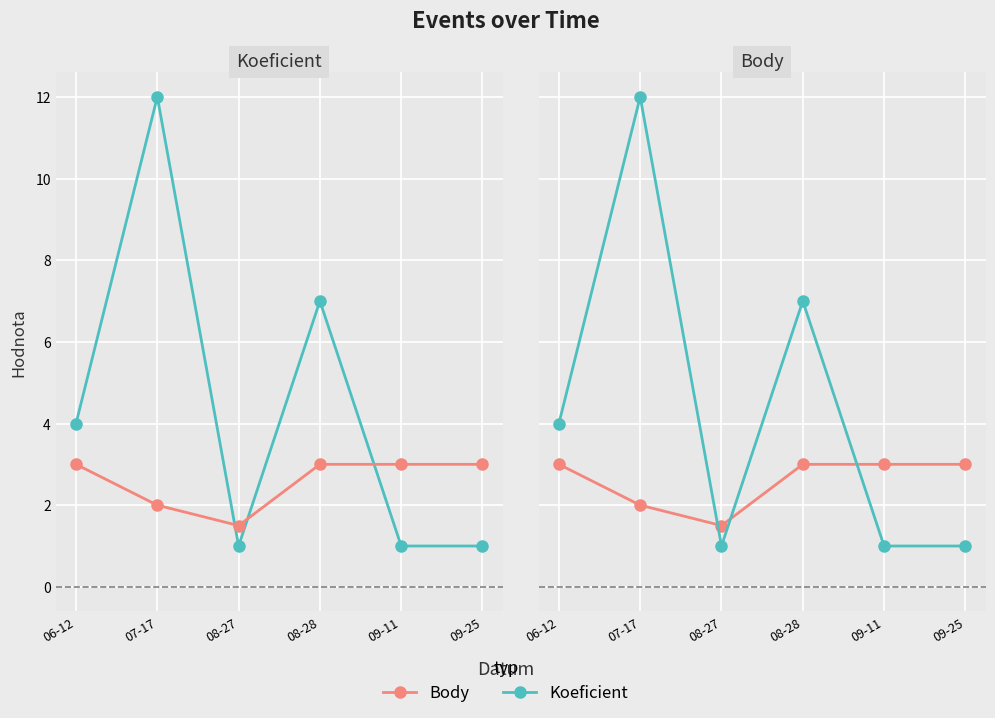

How many lines are shown in the chart?

2